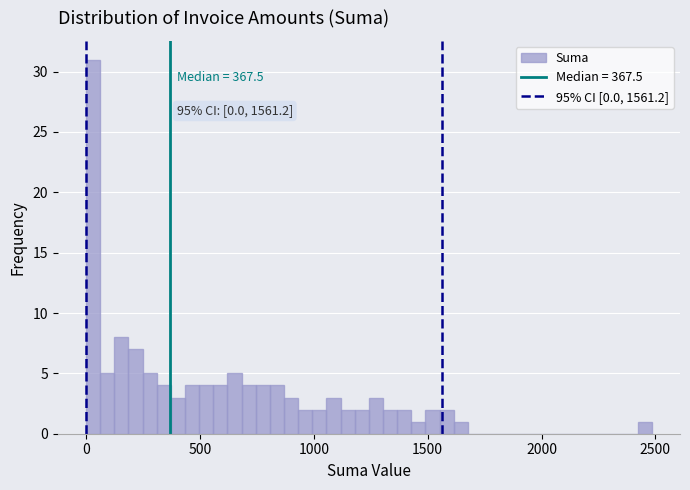

Read against the x-axis, roughly where is the centre of the tallest bar?

50